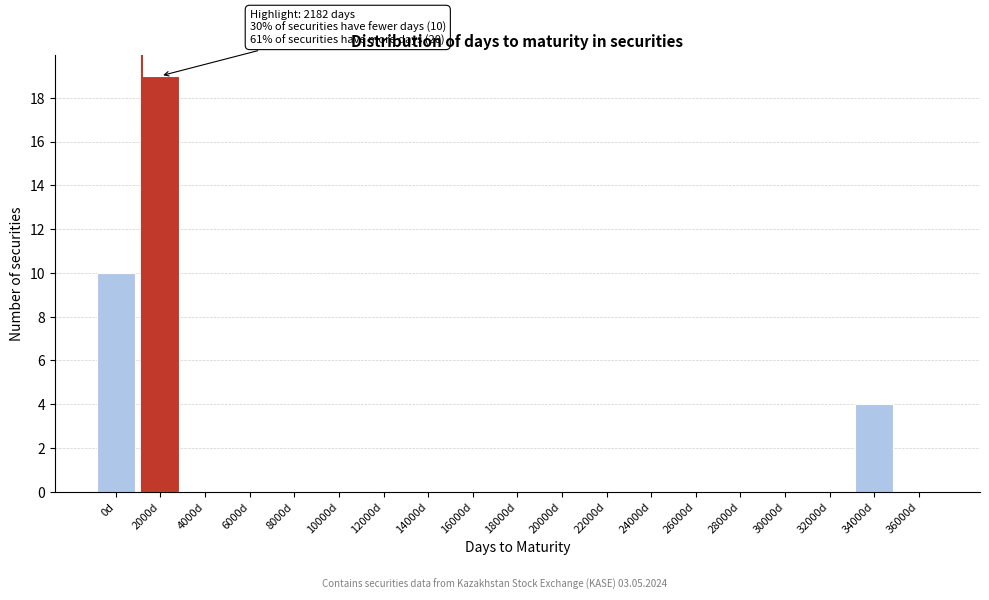

Reading left to right, transcribe all the data shown in this chart.

0d=10	2000d=19	4000d=0	6000d=0	8000d=0	10000d=0	12000d=0	14000d=0	16000d=0	18000d=0	20000d=0	22000d=0	24000d=0	26000d=0	28000d=0	30000d=0	32000d=0	34000d=4	36000d=0